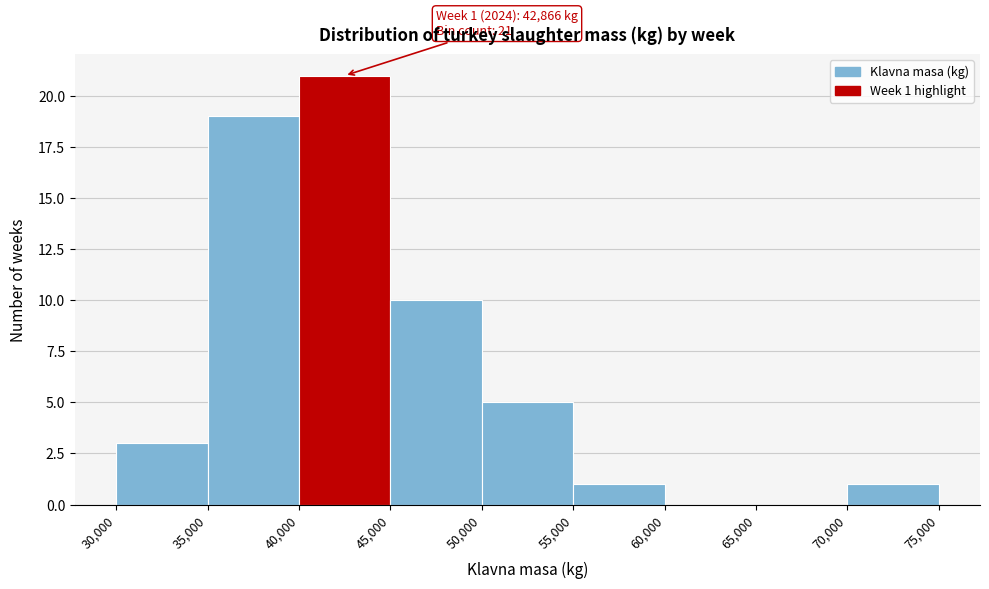

Which range on the x-axis has the tallest bar?

40,000 to 45,000